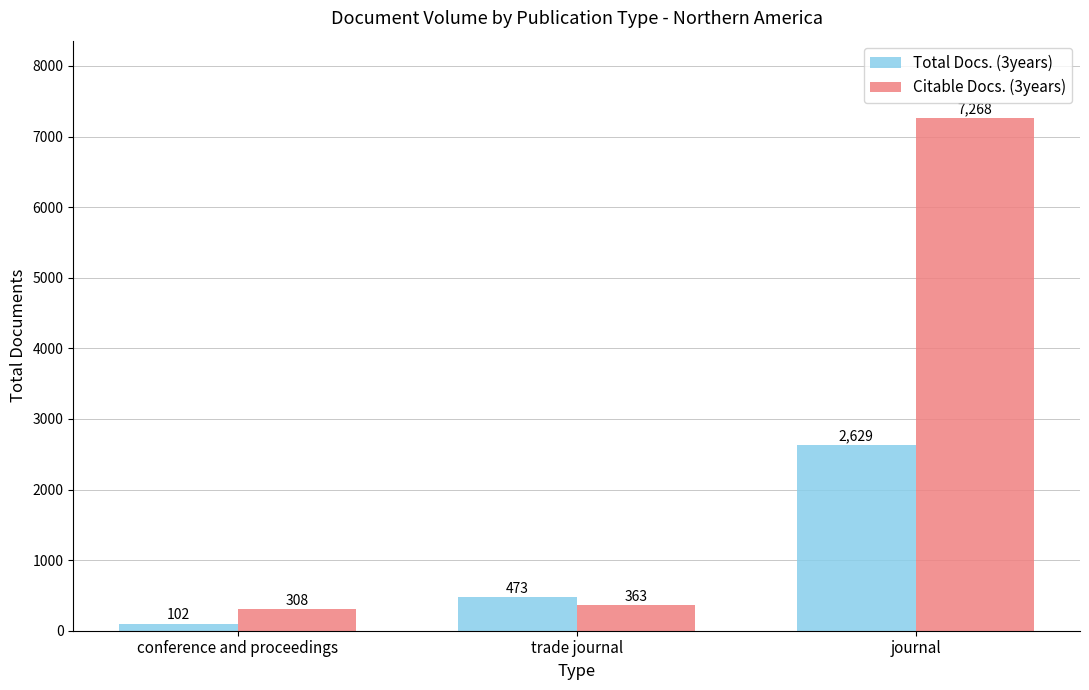

What value does the Total Docs. (3years) series have at journal, to the nearest 50?

2650